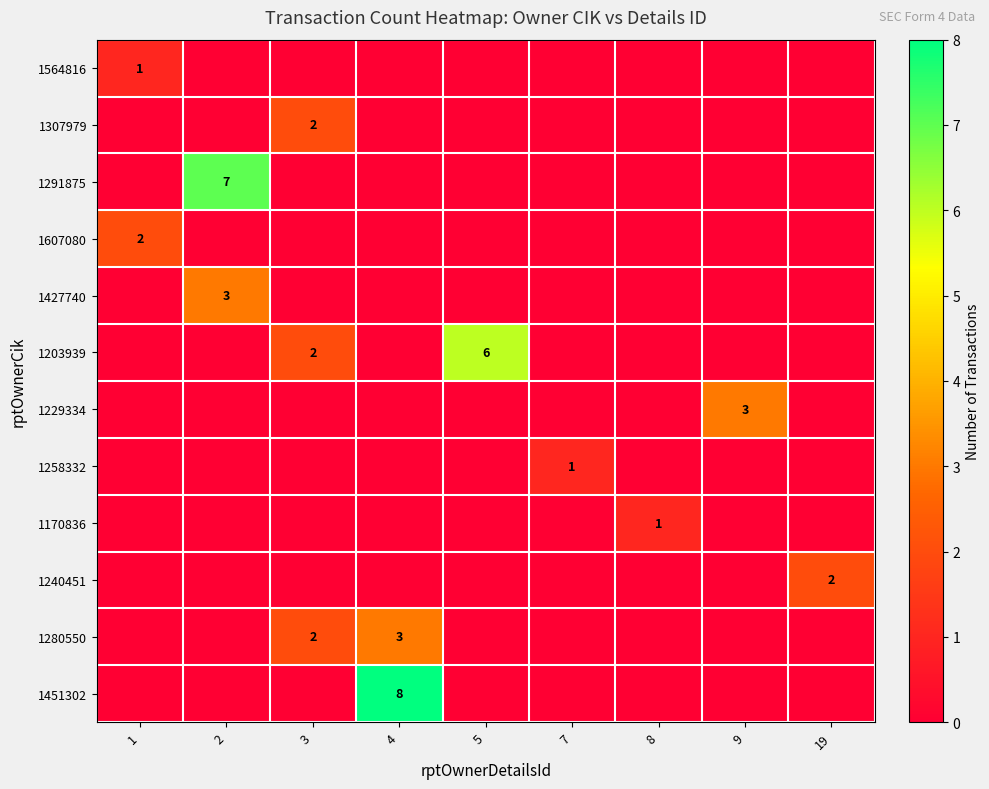

Which has a higher value, 9 or 8?

9